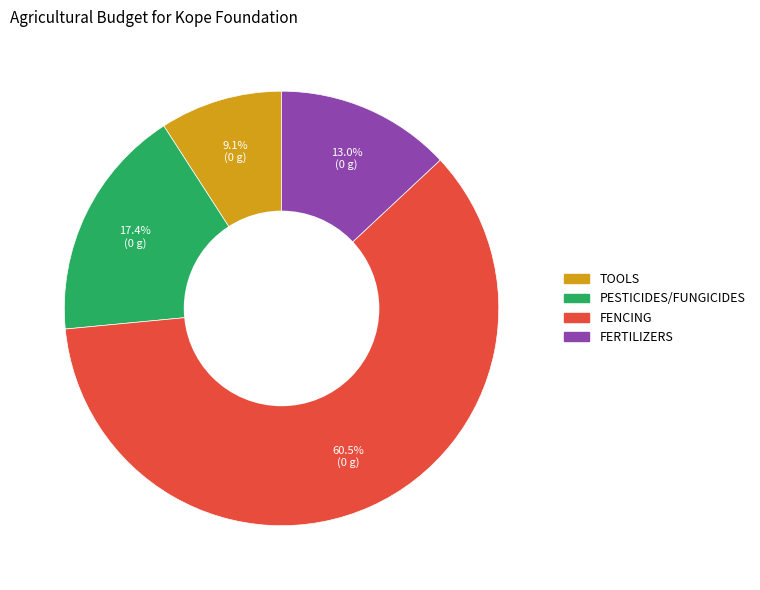

Which has a higher value, FERTILIZERS or FENCING?

FENCING